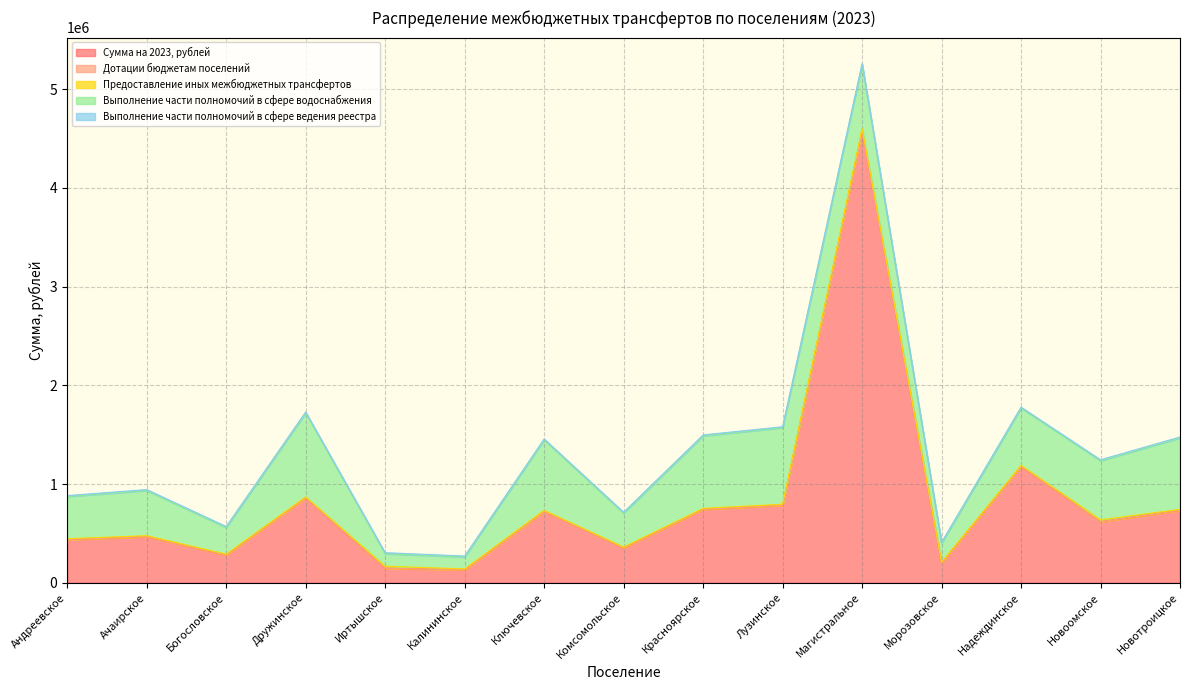

At Магистральное, list the series in order from largest to smallest.

Сумма на 2023, рублей, Выполнение части полномочий в сфере водоснабжения, Предоставление иных межбюджетных трансфертов, Выполнение части полномочий в сфере ведения реестра, Дотации бюджетам поселений